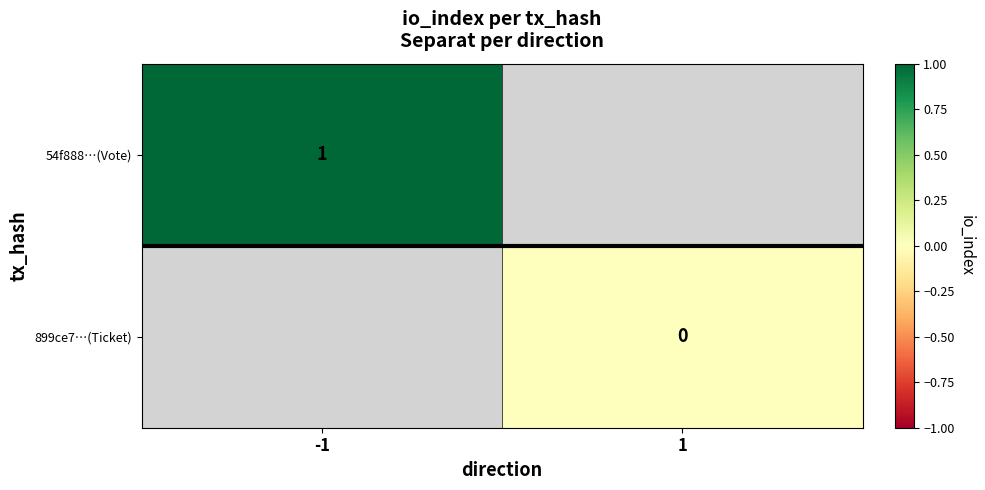

True or false: 54f888…(Vote) has a value of 1 at -1.

True